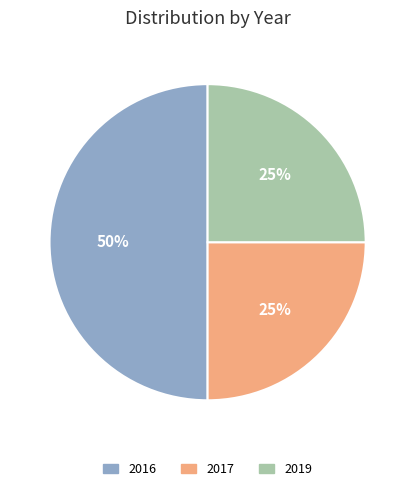

Does 2019 account for over 50% of the chart?

No